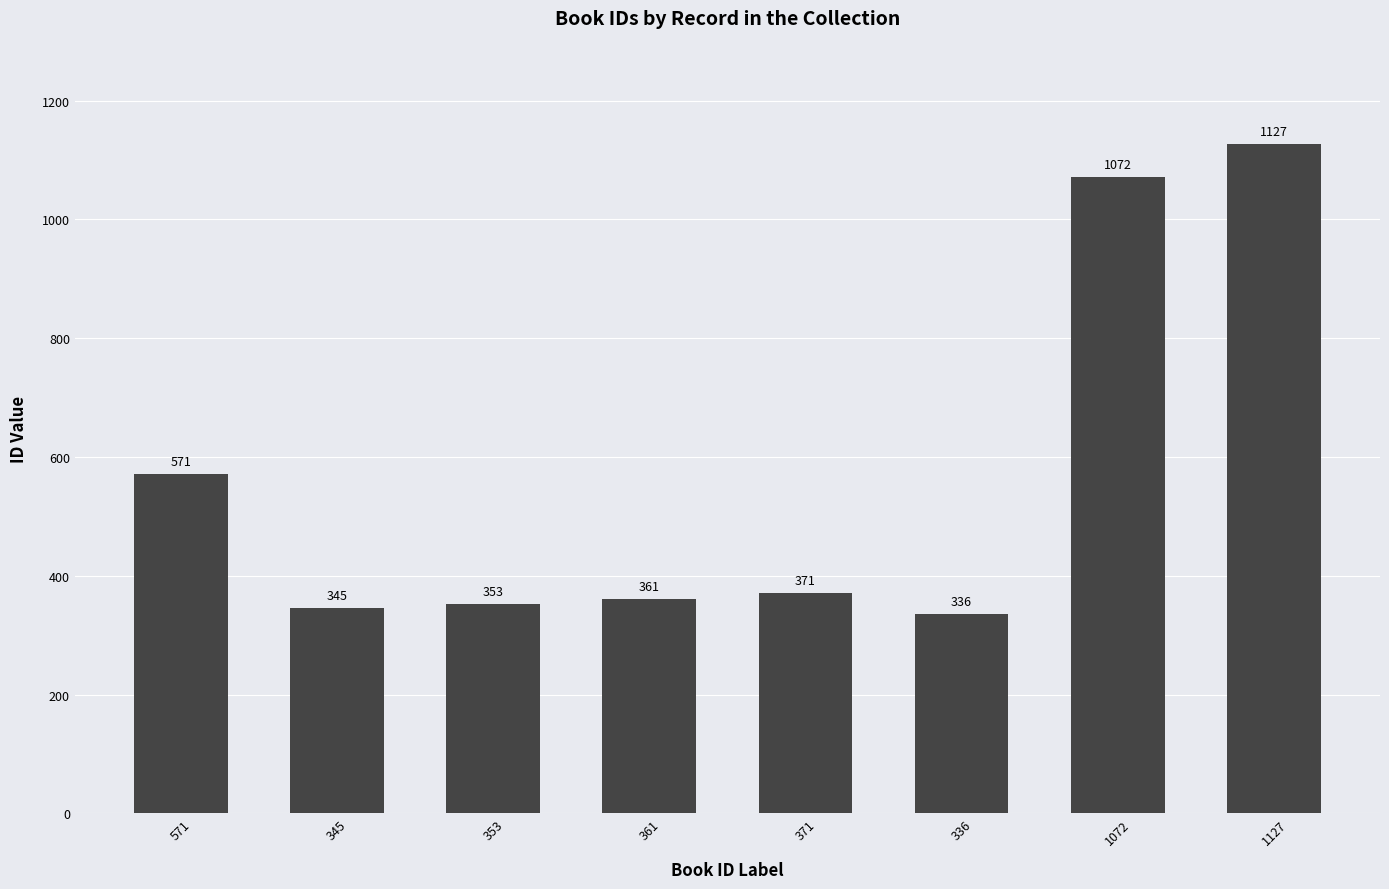

How many data points are less than 371?

4